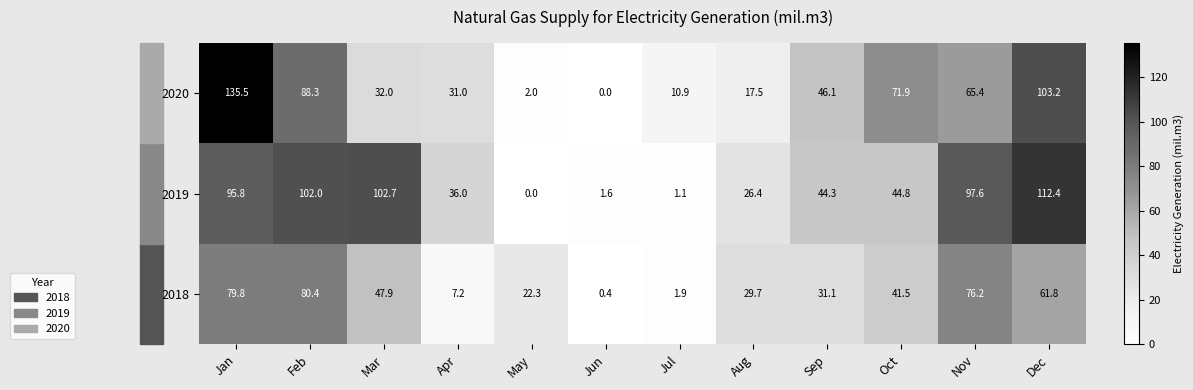

What is the difference between the highest and lowest values at Mar?

70.7